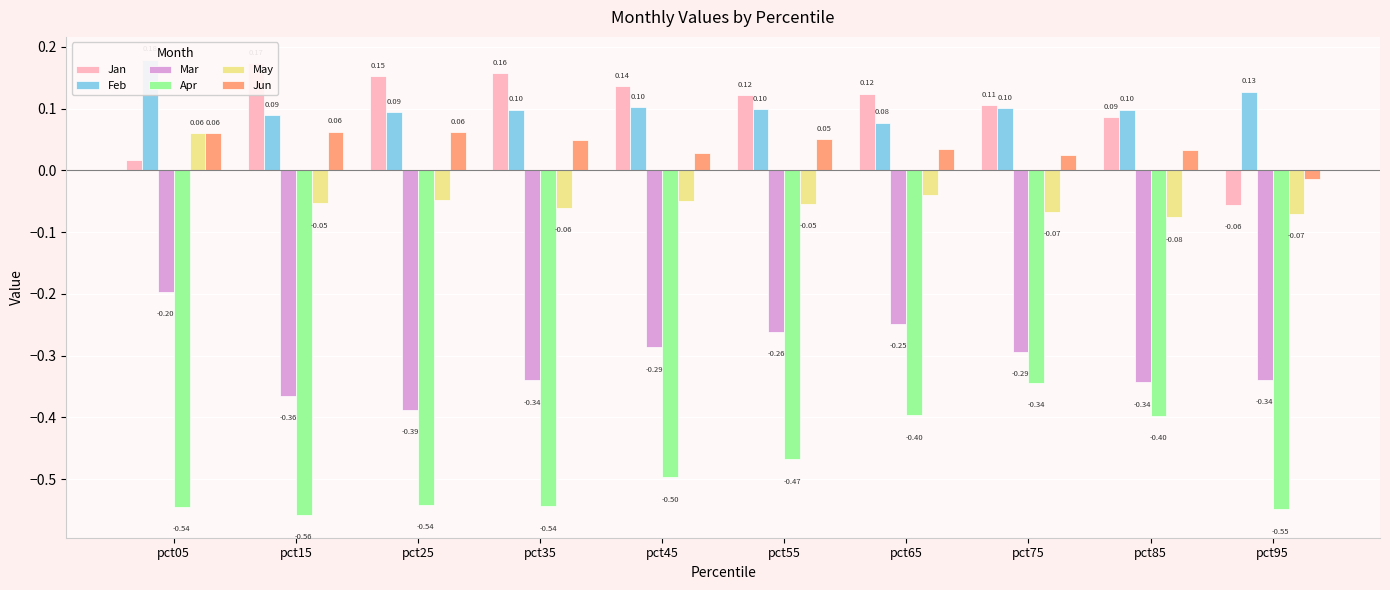

Is the value of May at pct85 greater than the value of Apr at pct45?

Yes